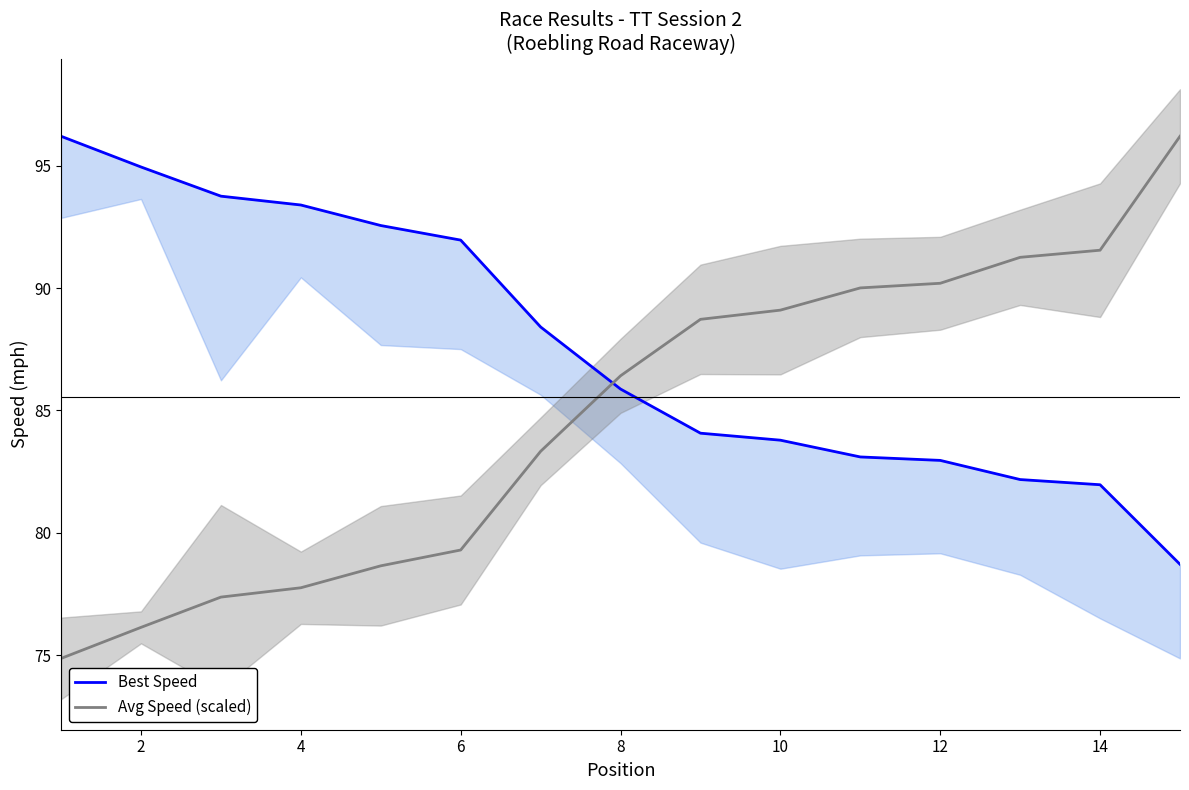

Count the number of categories in the chart.

15